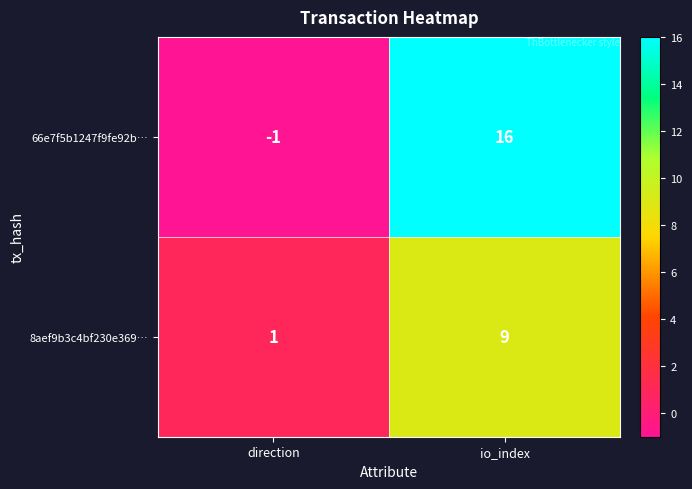

What is the difference between the maximum and minimum values in the 66e7f5b1247f9fe92b… series?

17